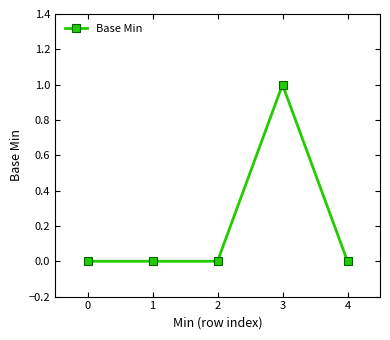

True or false: the data shows 1 at 0.

False